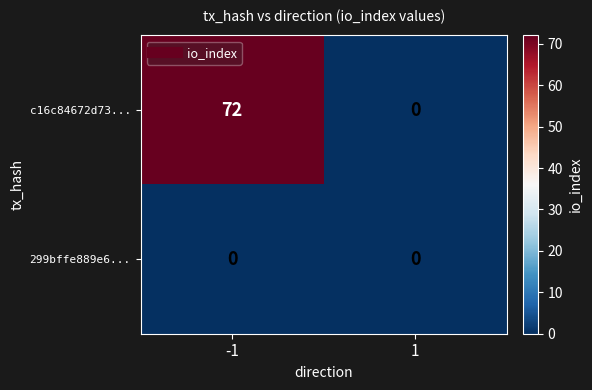

Reading left to right, extract all data points from this chart.

c16c84672d73...: 72	0
299bffe889e6...: 0	0